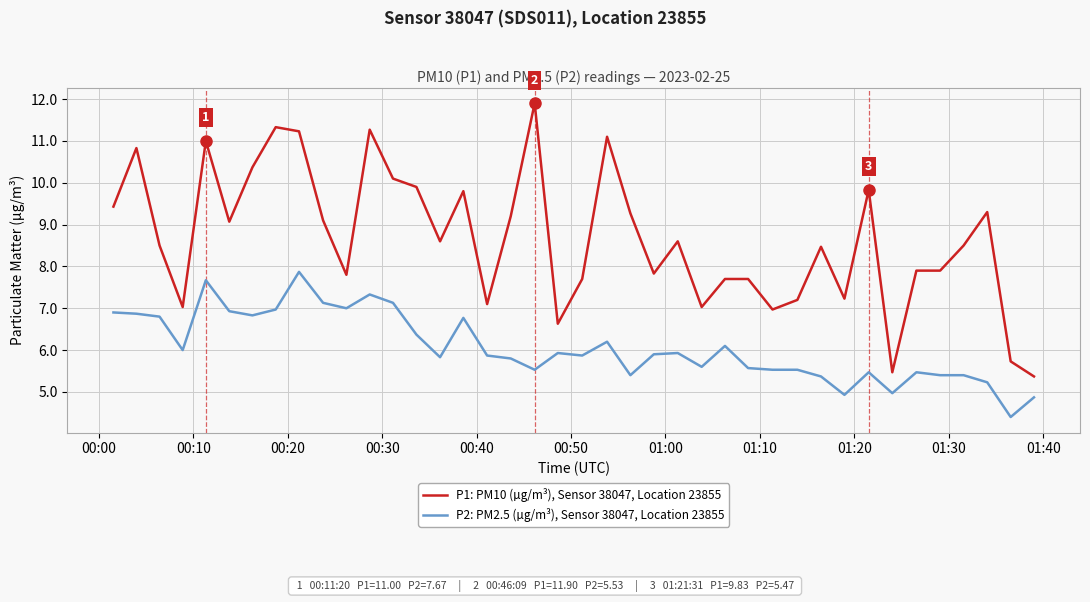

List the series in order of their overall mean, lowest first.

P2: PM2.5 (µg/m³), Sensor 38047, Location 23855, P1: PM10 (µg/m³), Sensor 38047, Location 23855